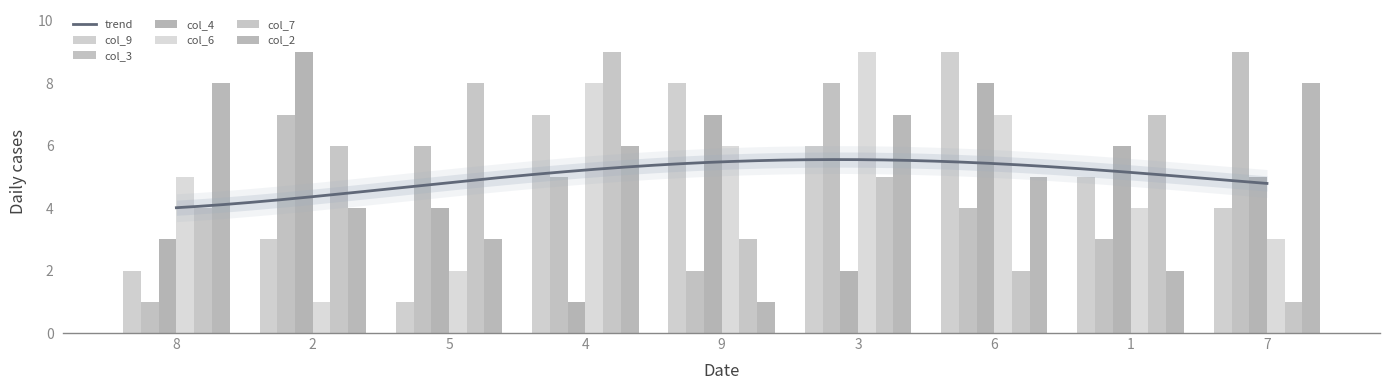

What is the minimum value shown in the chart?

1